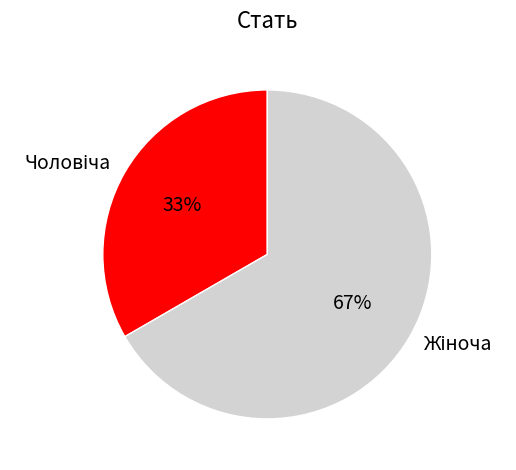

To the nearest percent, what is the average slice percentage?

50%